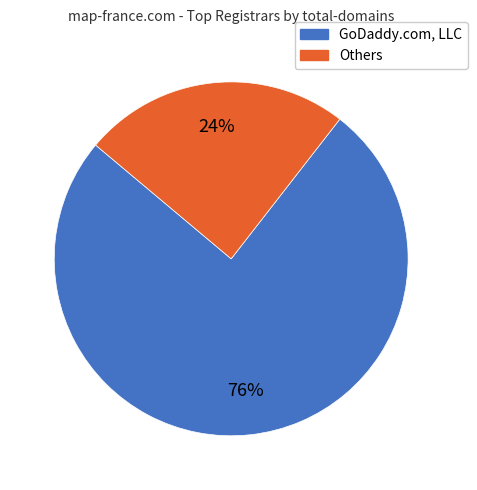

Is there any slice that represents more than half of the pie?

Yes